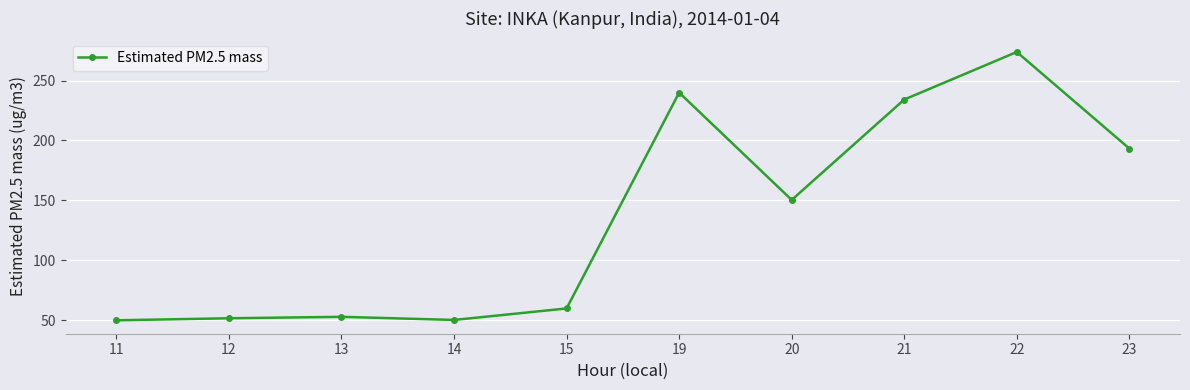

What is the minimum value shown in the chart?

49.8